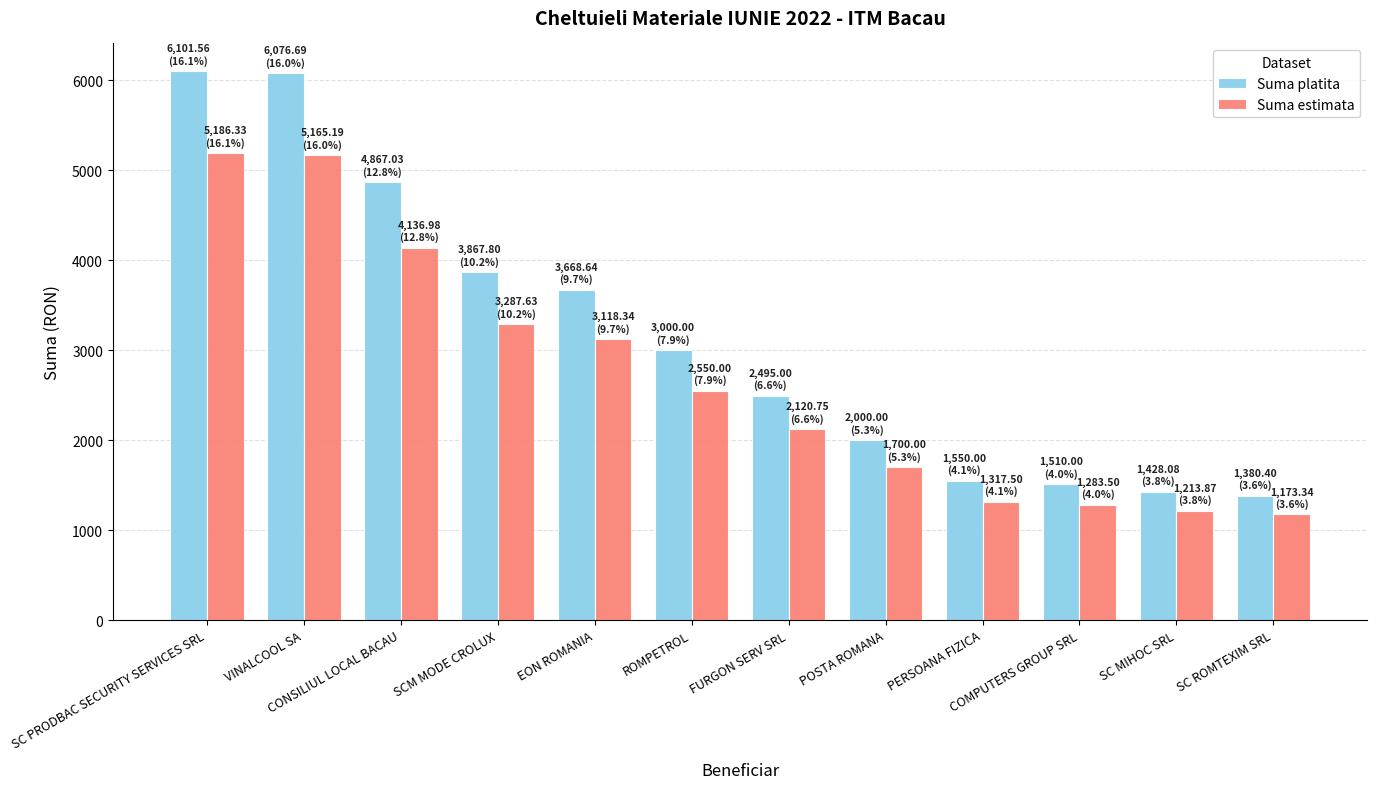

What is the label of the 1st bar from the right?

SC ROMTEXIM SRL